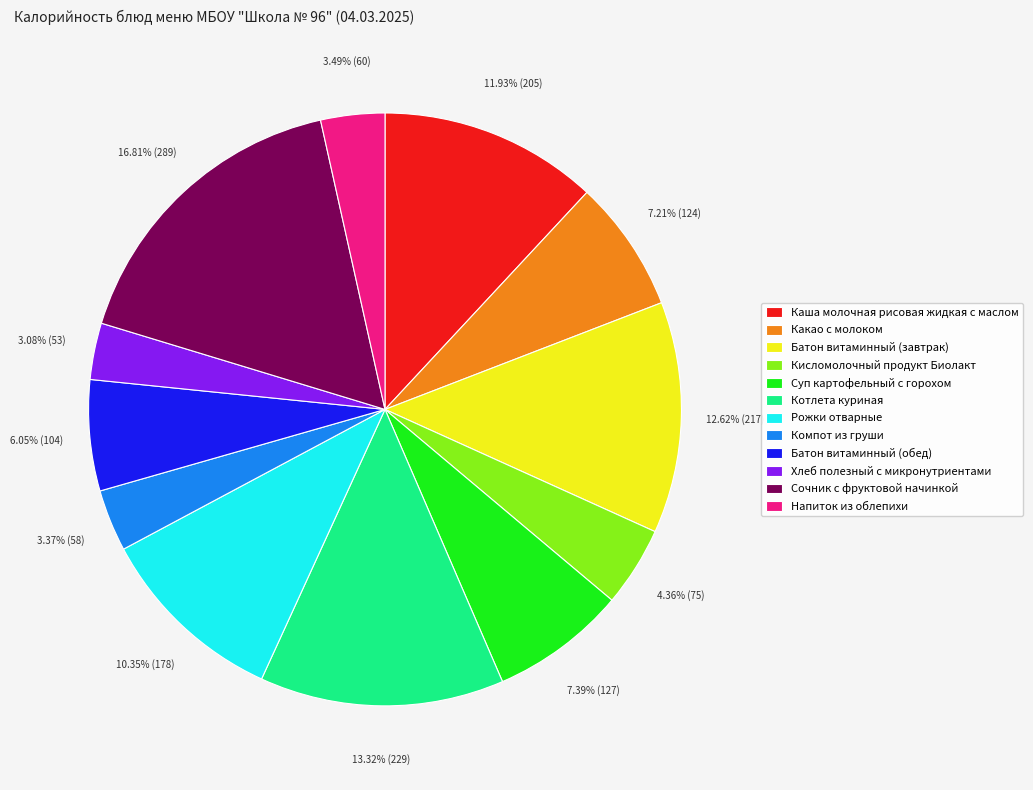

What is the largest slice in the pie chart?

Сочник с фруктовой начинкой